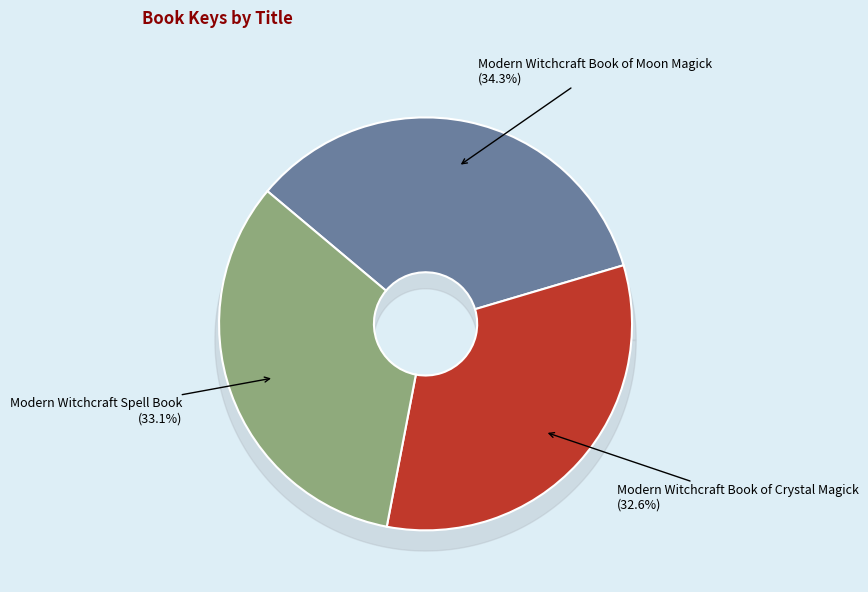

Which slice is the largest?

Modern Witchcraft Book of Moon Magick